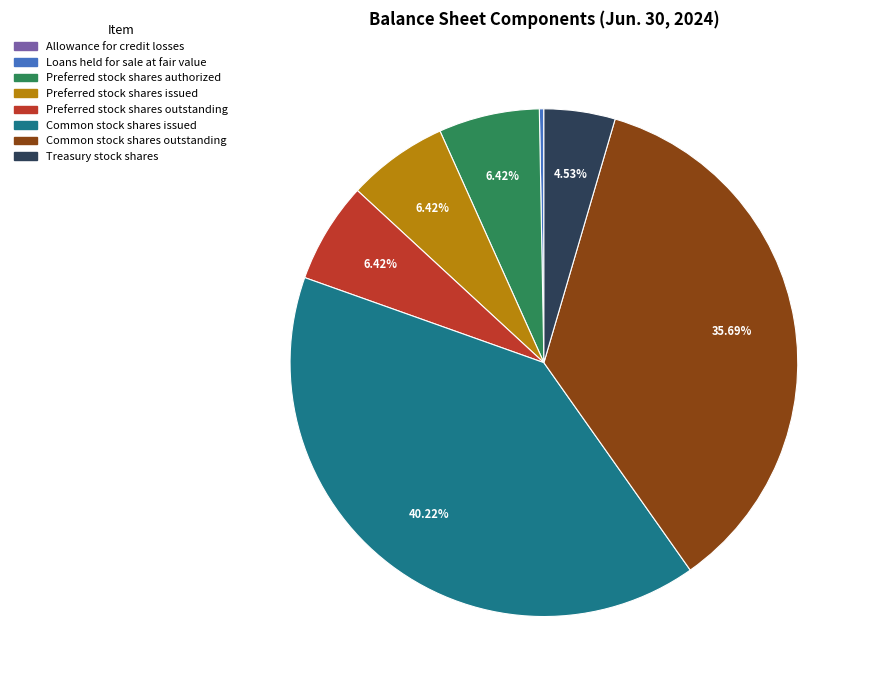

Is it true that Preferred stock shares issued is 19% of the pie?

False